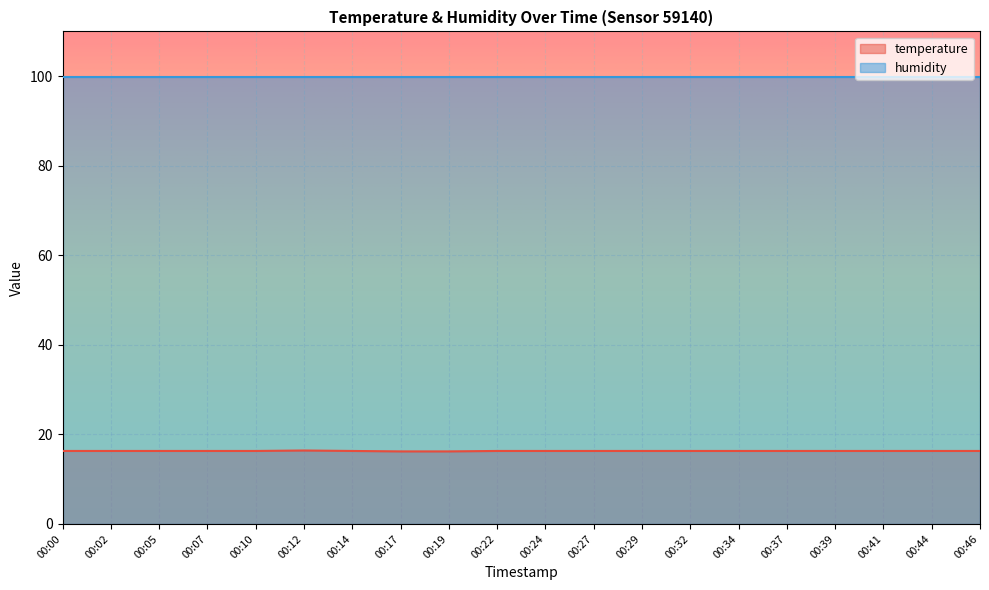

How many series are shown in this chart?

2